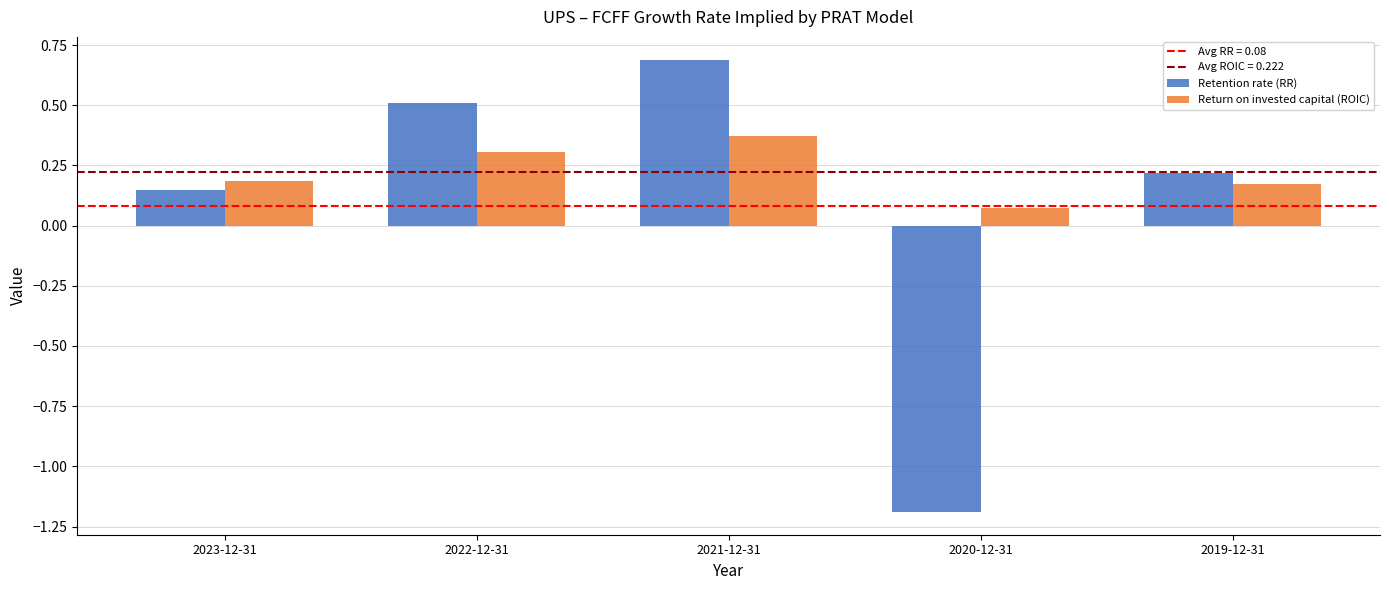

What is the difference between the maximum and minimum values in the Return on invested capital (ROIC) series?

0.3